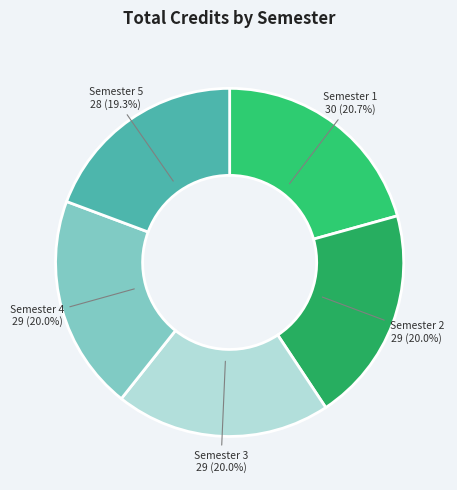

What is the largest slice in the pie chart?

Semester 1